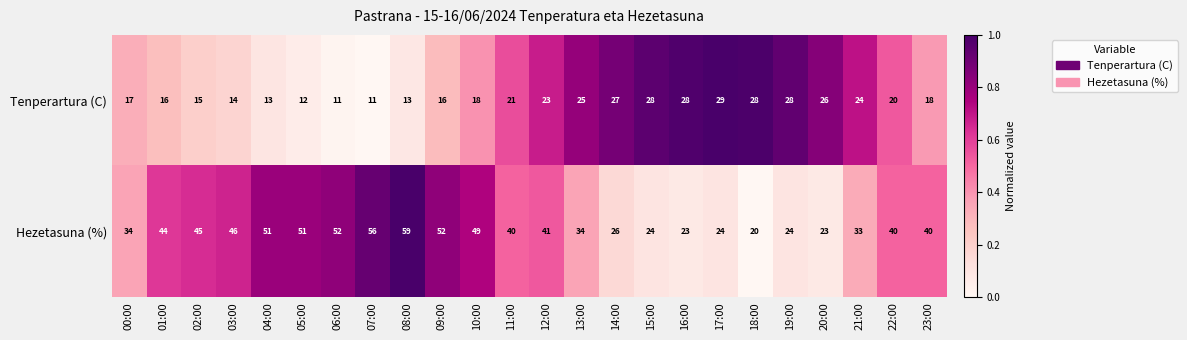

List the series in order of their peak value, highest first.

Hezetasuna (%), Tenperartura (C)